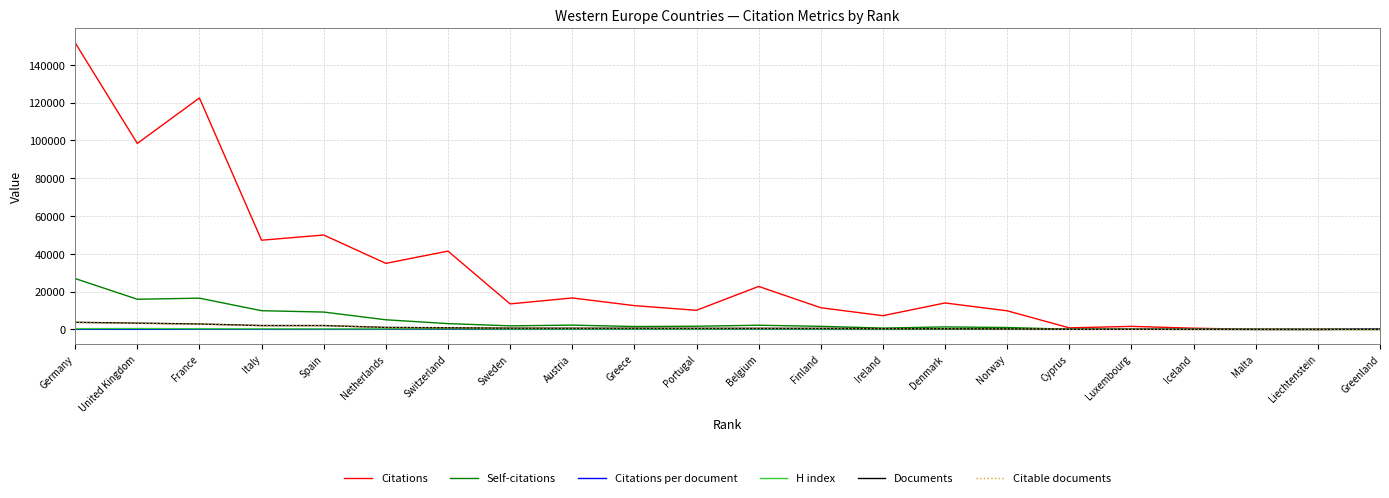

At which label does Citations reach its peak?

Germany